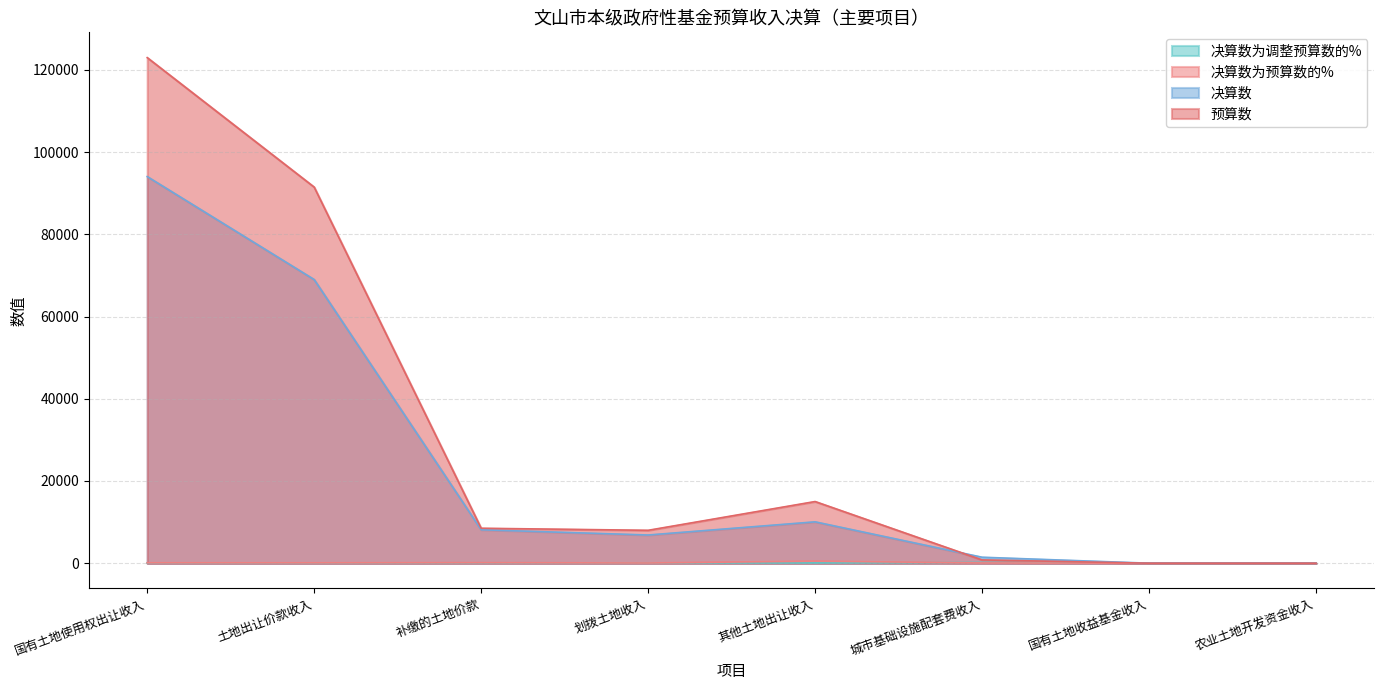

Which series has the largest range (max minus min)?

预算数